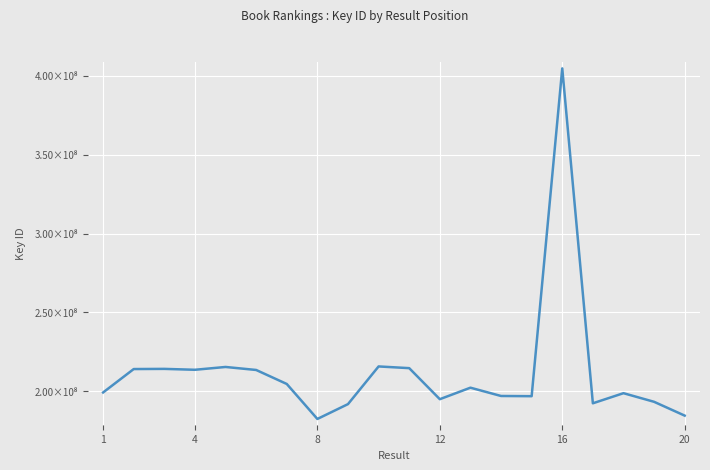

Is this an area chart (filled region under the line)?

No